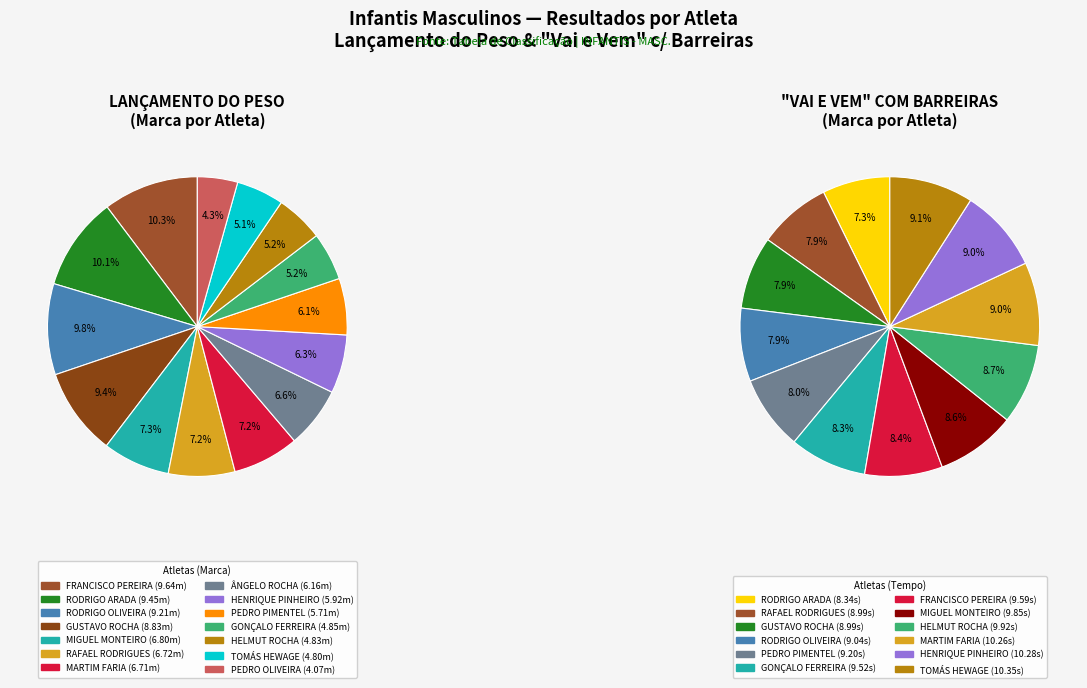

To the nearest percent, what percentage of the pie is 1?

10%